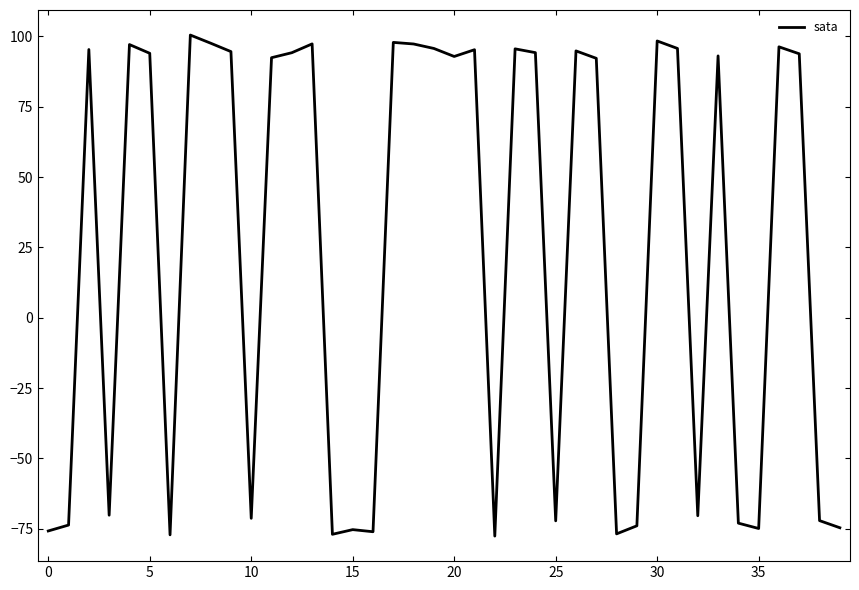

What is the minimum value shown in the chart?

-77.6